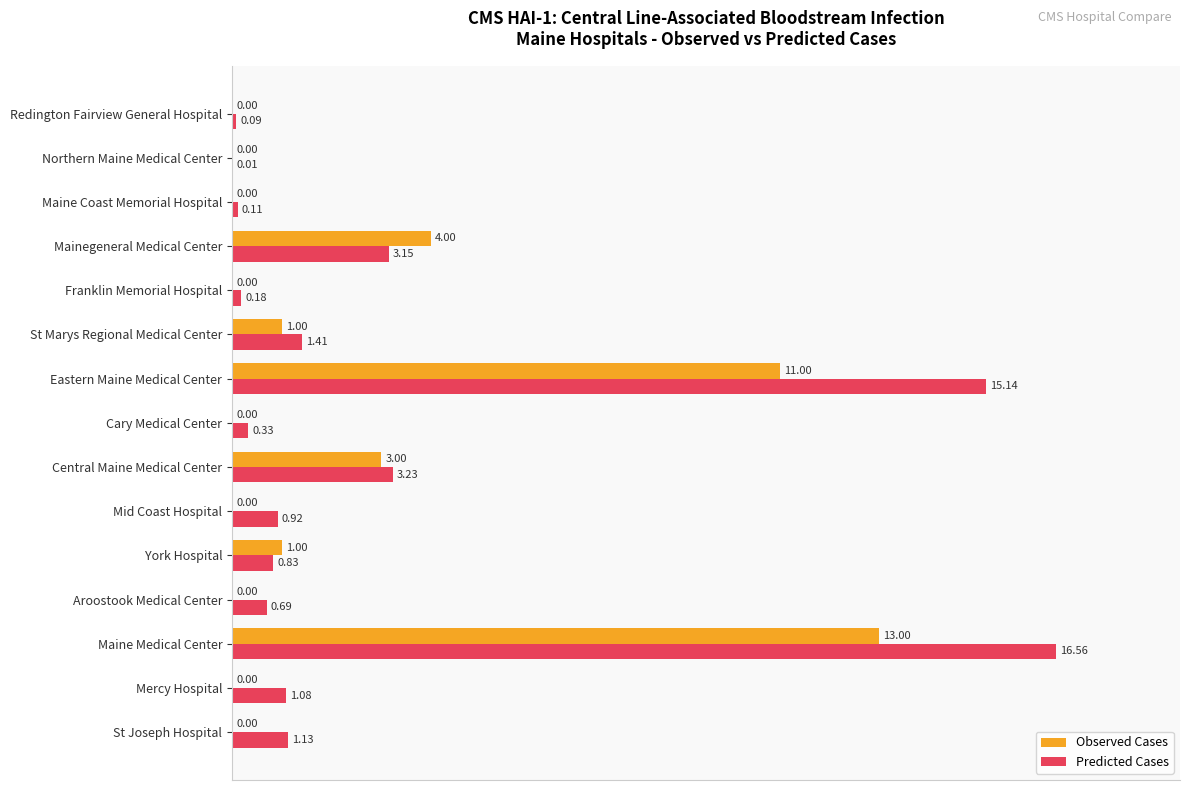

At which label does Predicted Cases reach its peak?

Maine Medical Center